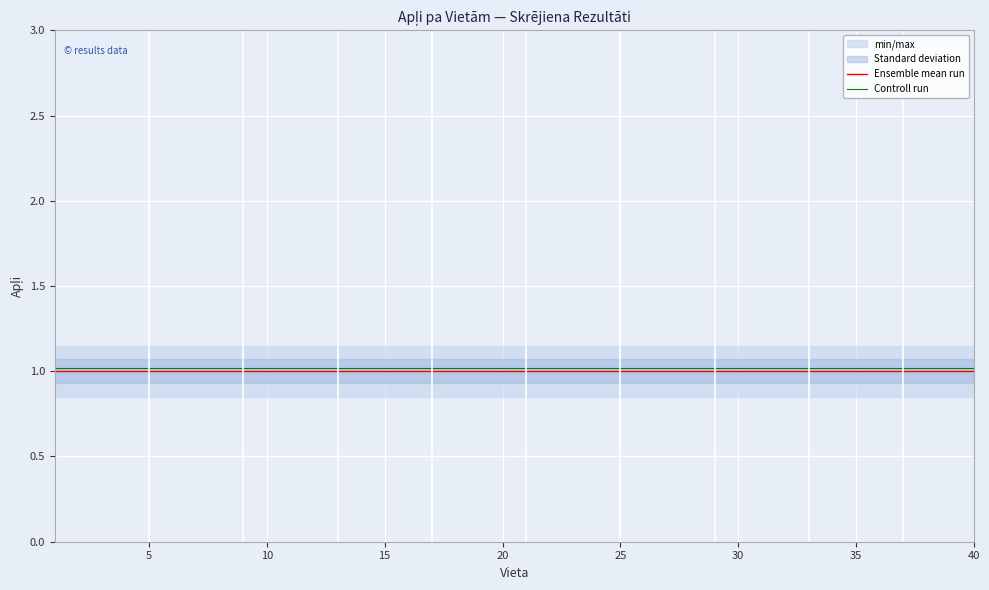

True or false: Ensemble mean run has more than 2 interior local peaks.

False